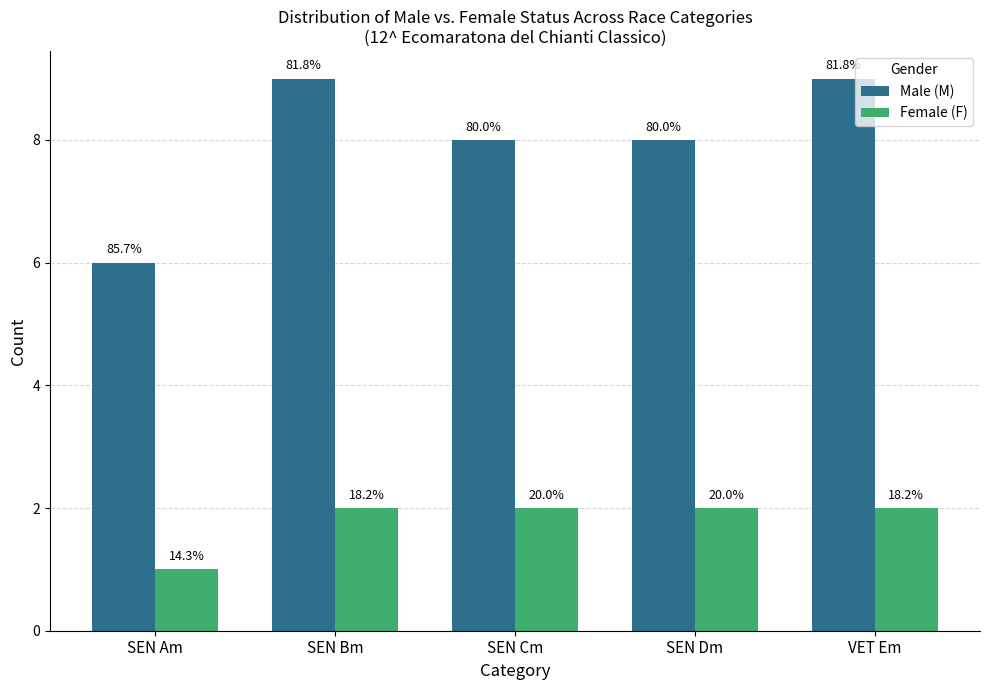

What are all the series names shown in the legend?

Male (M), Female (F)